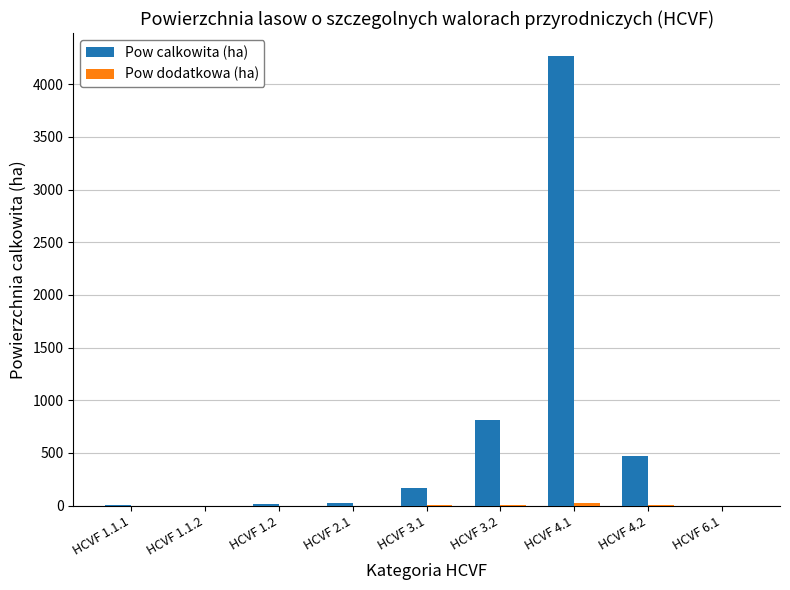

Which series has the largest range (max minus min)?

Pow calkowita (ha)